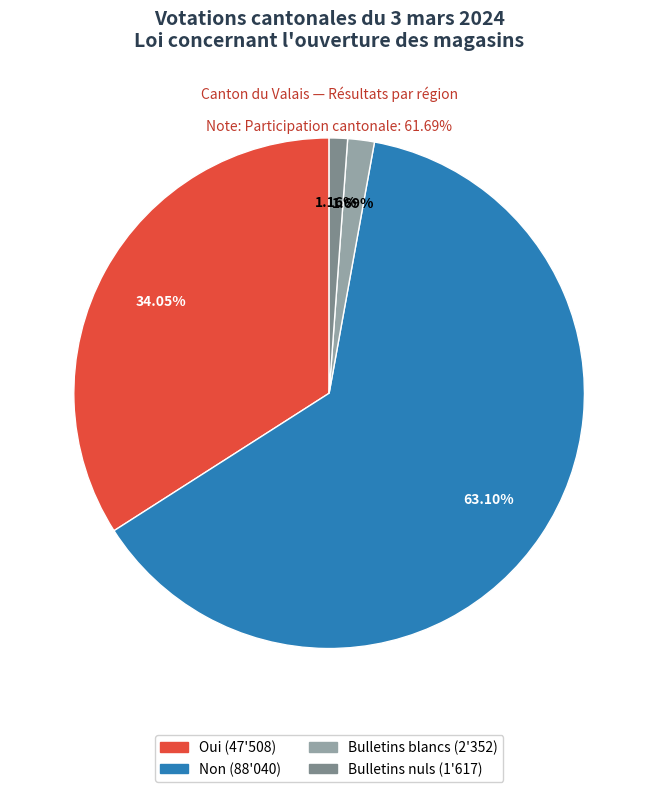

What is the total percentage of Bulletins blancs and Bulletins nuls?

2.8%